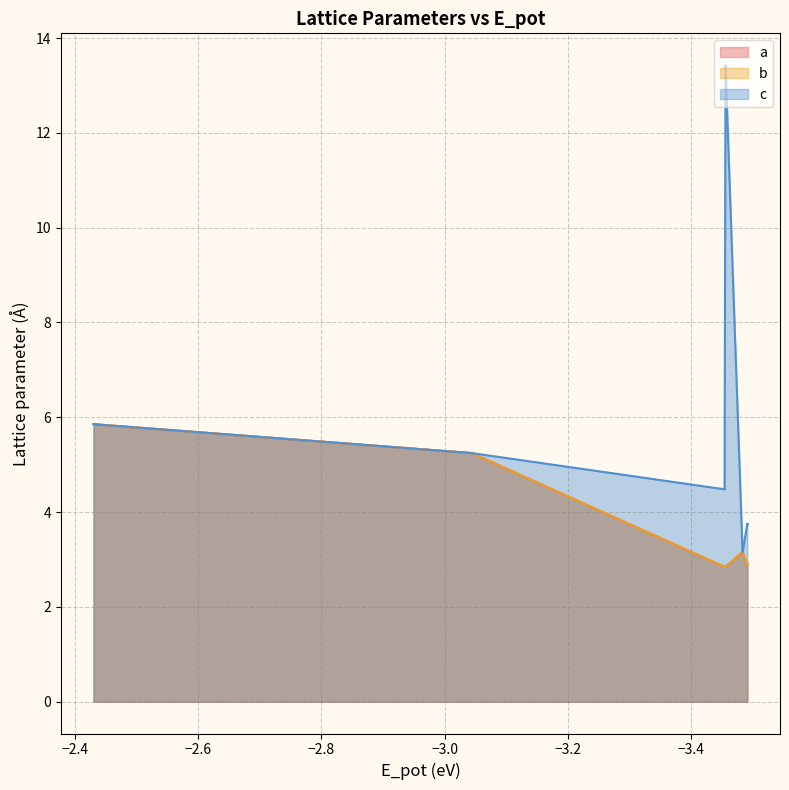

Which series has the widest spread of values?

c